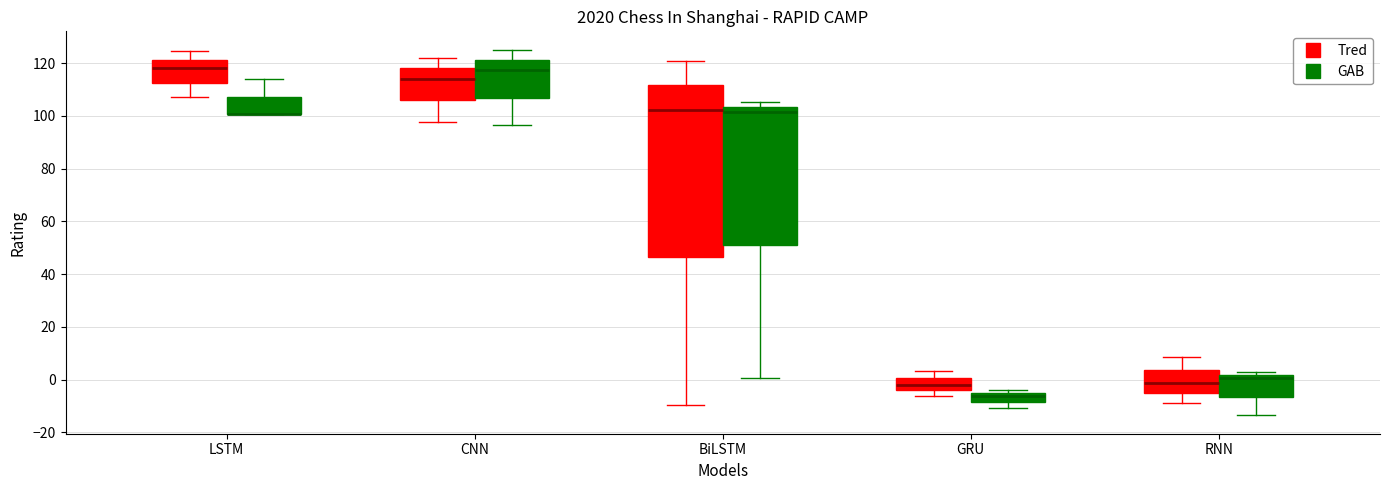

Where does the lower whisker of the box for GRU (Tred) end on the y-axis? The values are not printed on the chart, so give them approximately, as read against the axis.

-6